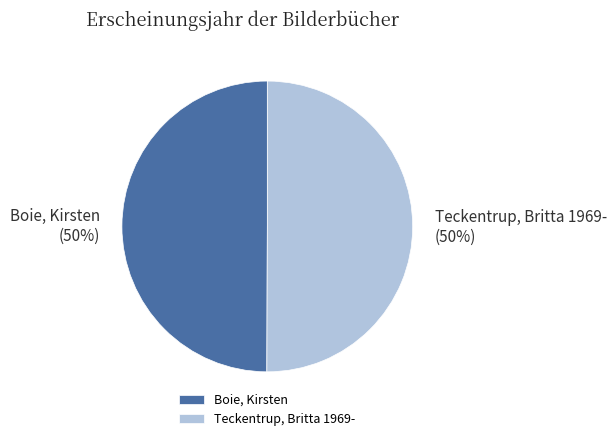

True or false: Boie, Kirsten accounts for 65% of the total.

False